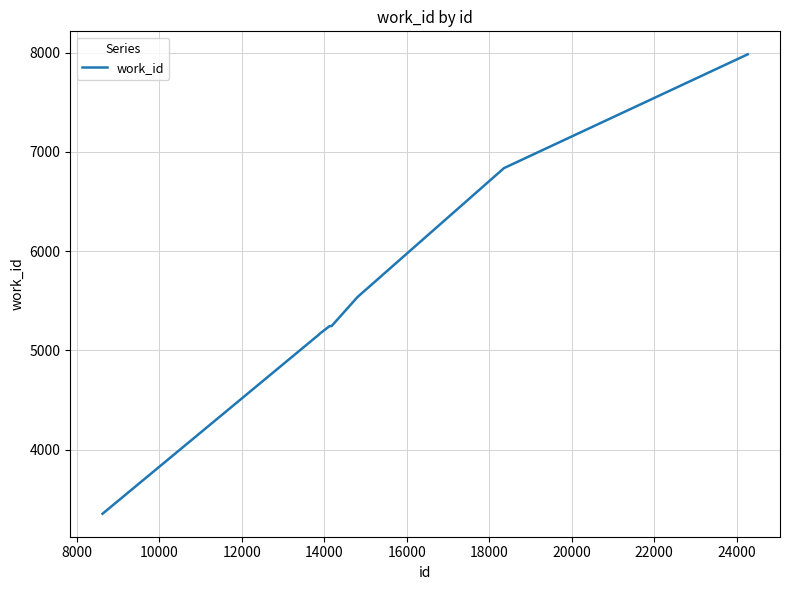

What is the difference between the maximum and minimum values?

4628